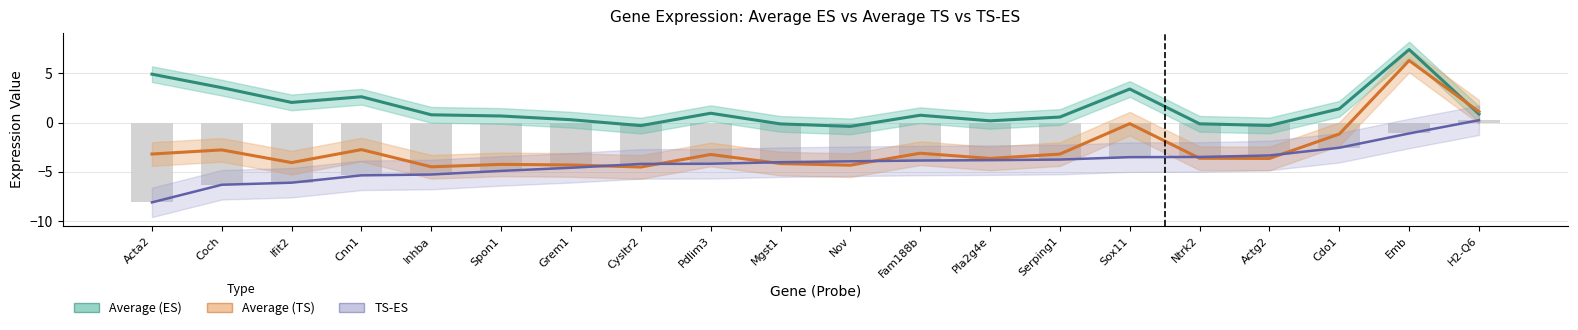

At which label is Average (TS) closest to 0?

Sox11